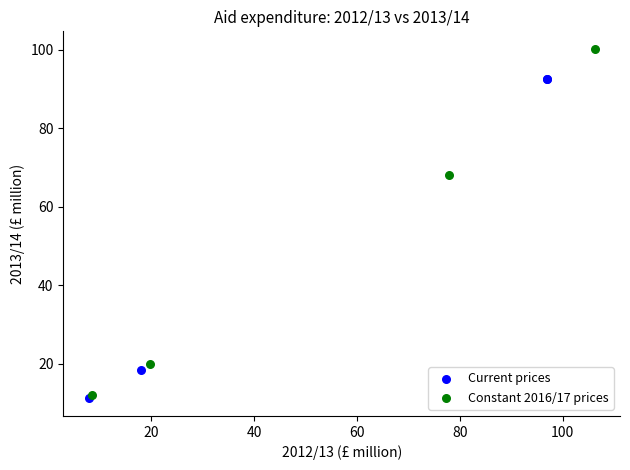

Which series reaches the maximum Y coordinate?

Constant 2016/17 prices